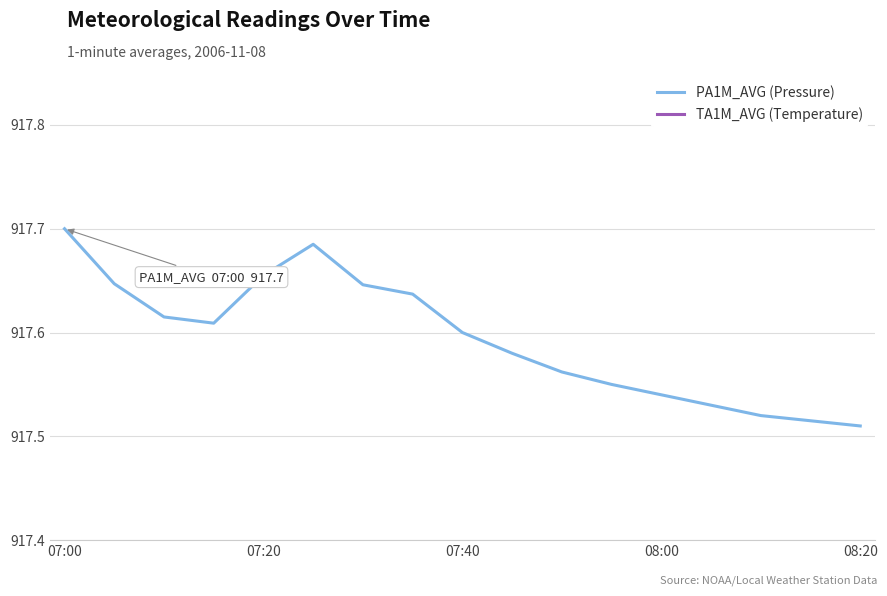

Is it true that PA1M_AVG (Pressure) equals 1380.5 at 07:00?

False